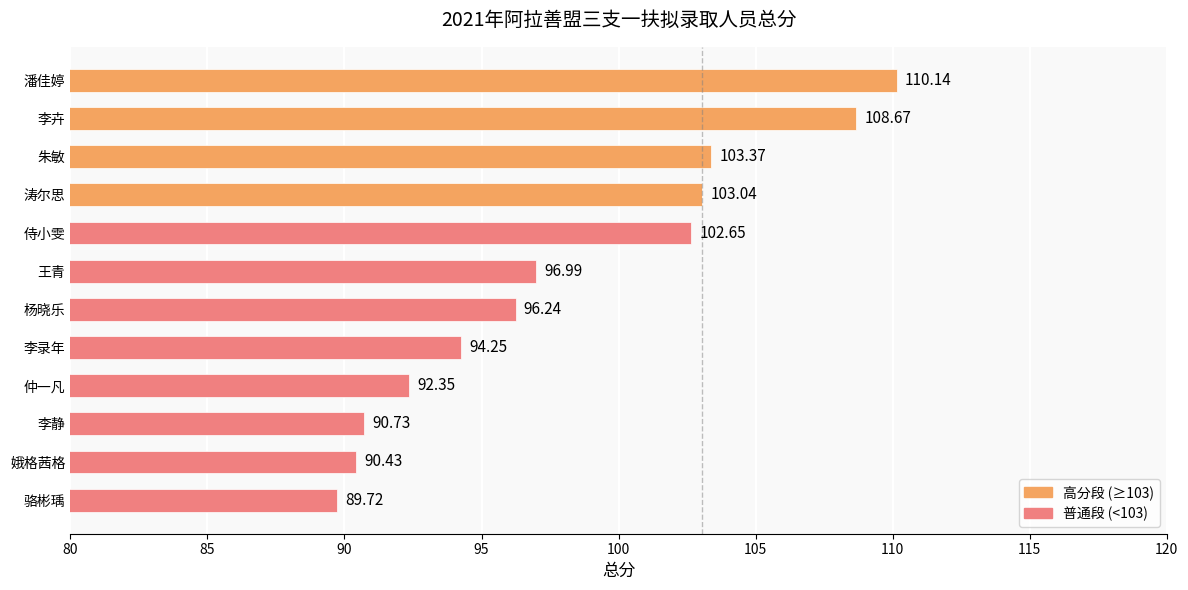

What is the difference between the maximum and minimum values?

20.4